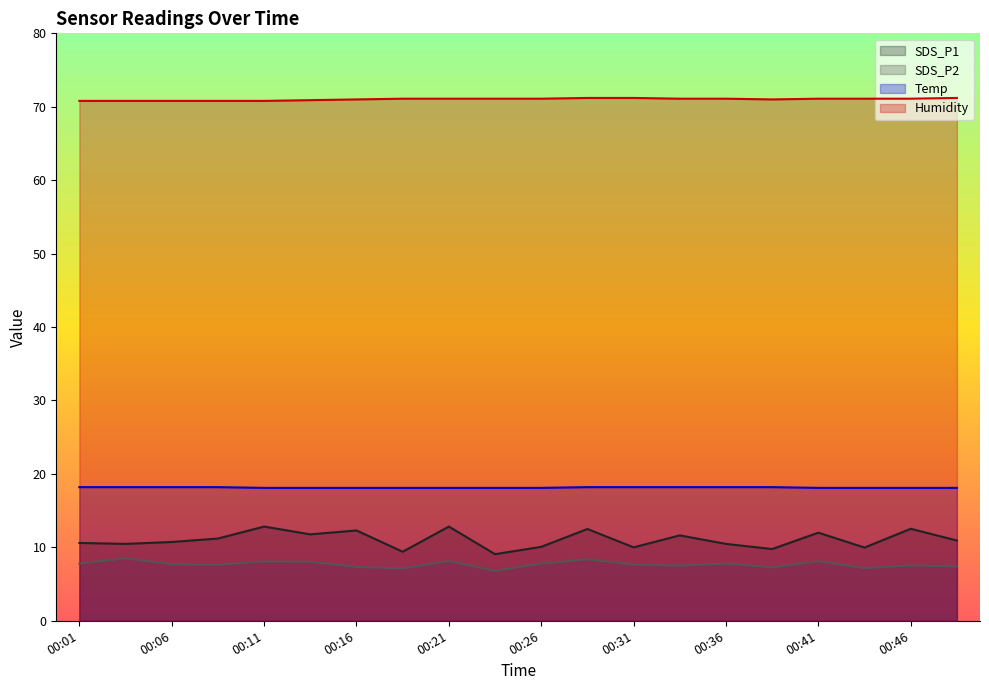

True or false: SDS_P1 has a value of 19.6 at 00:41.

False